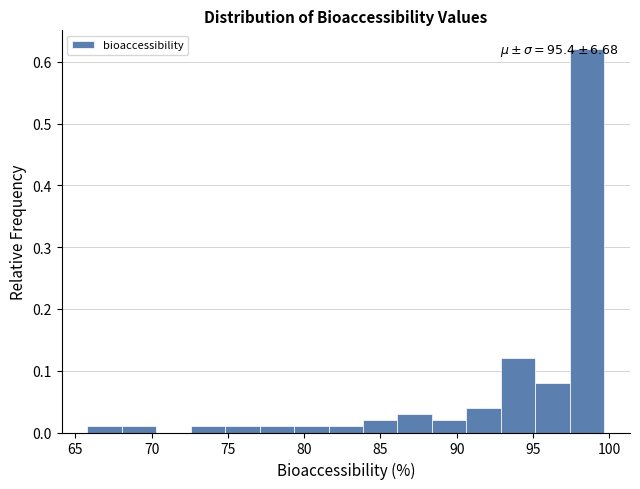

Which range on the x-axis has the tallest bar?

97.5 to 99.5